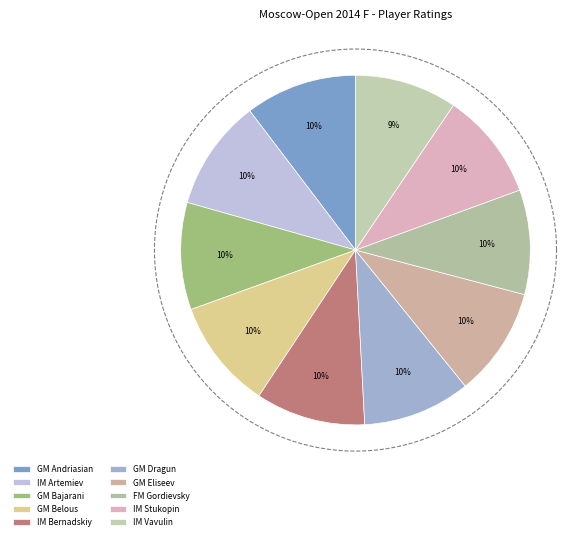

How many segments does this pie chart have?

10